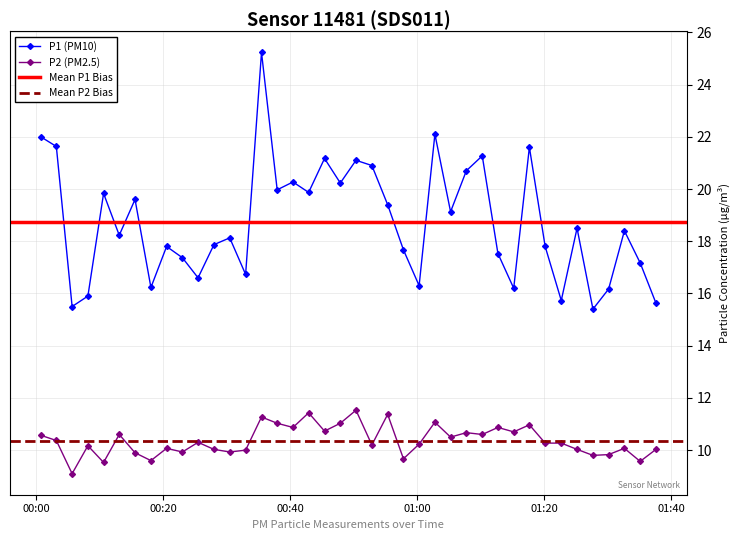

Which series has the largest total across all categories?

P1